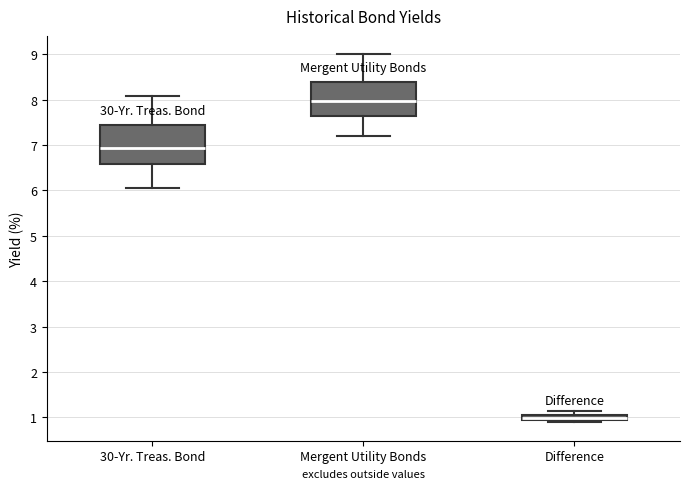

Where does the median line of the box for Difference sit on the y-axis? The values are not printed on the chart, so give them approximately, as read against the axis.

1.0